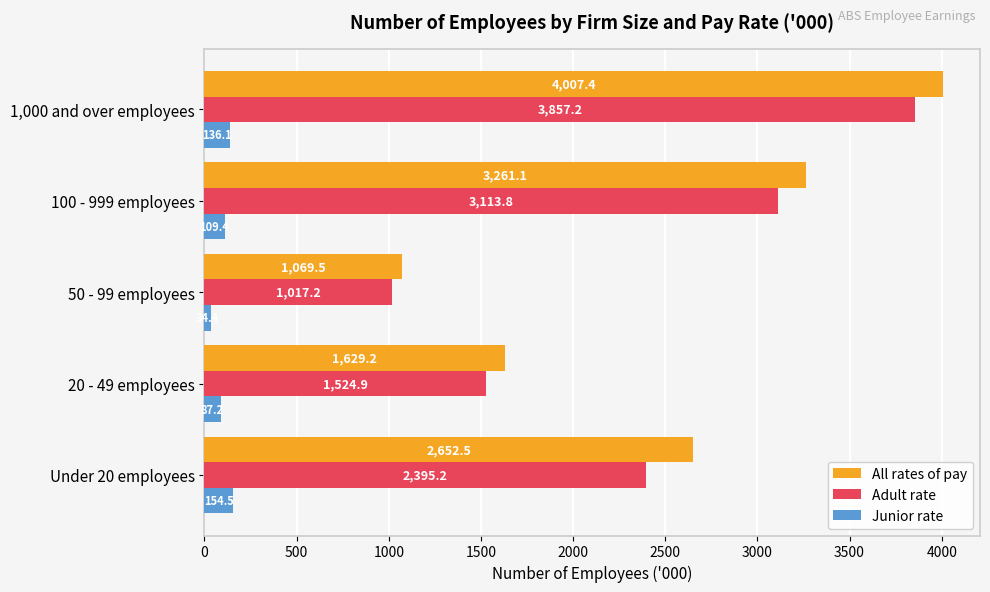

Rank the categories by Junior rate value from lowest to highest.

50 - 99 employees, 20 - 49 employees, 100 - 999 employees, 1,000 and over employees, Under 20 employees